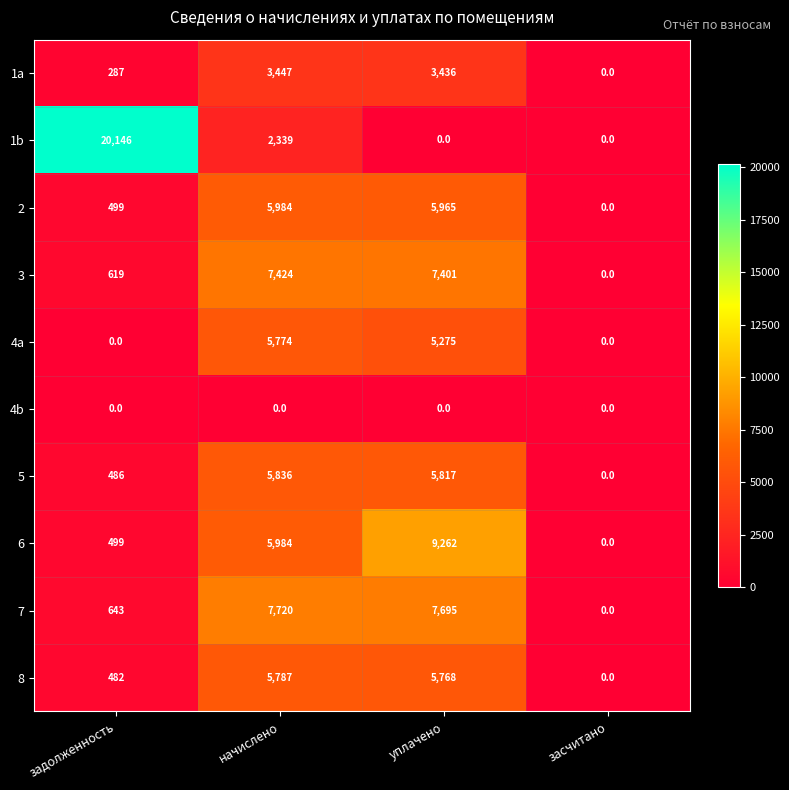

What is the average value of the 4a series?

2762